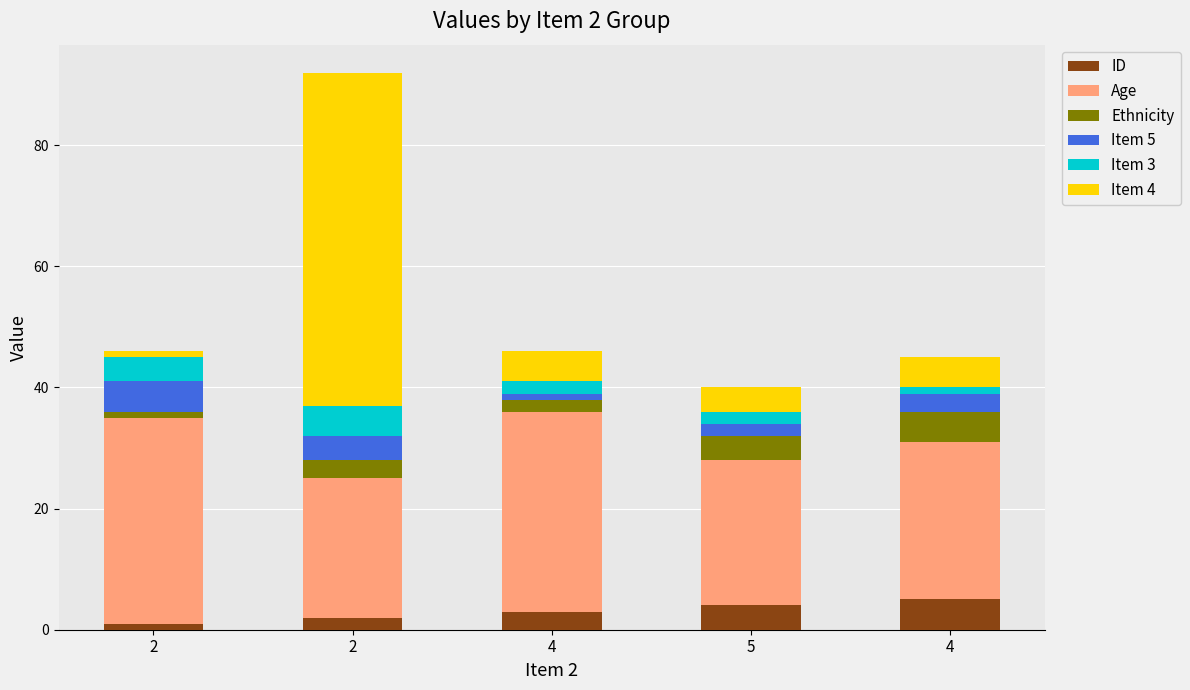

Are the bars grouped side by side (vs. stacked)?

No